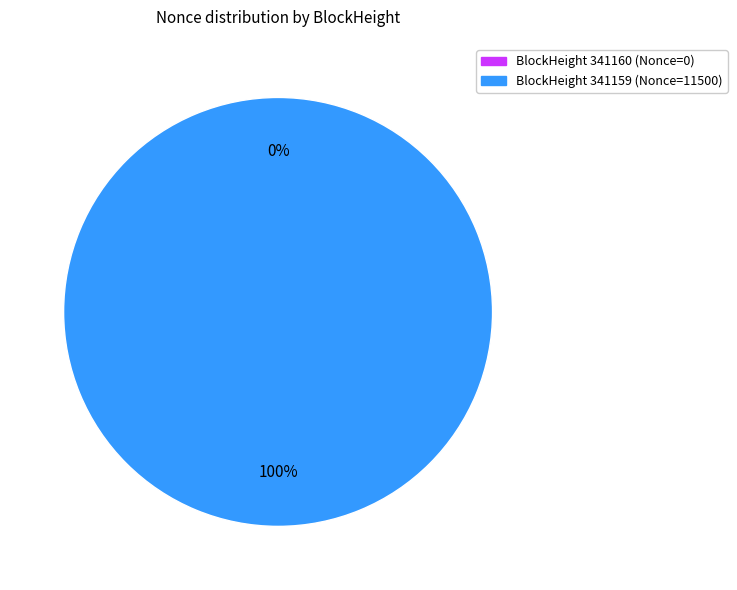

Which category accounts for the majority?

341159